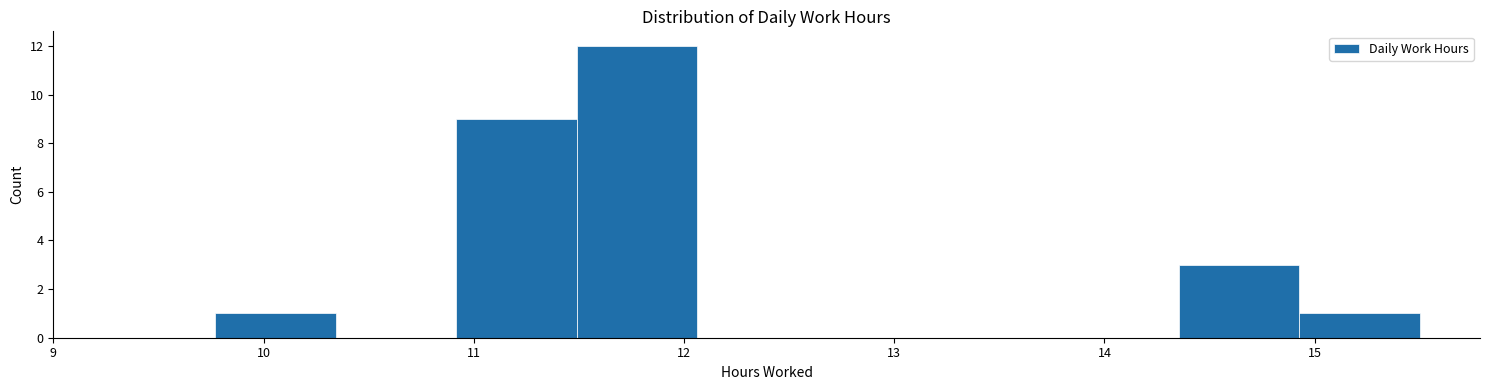

Over which range of the x-axis is the bar tallest?

11.5 to 12.1